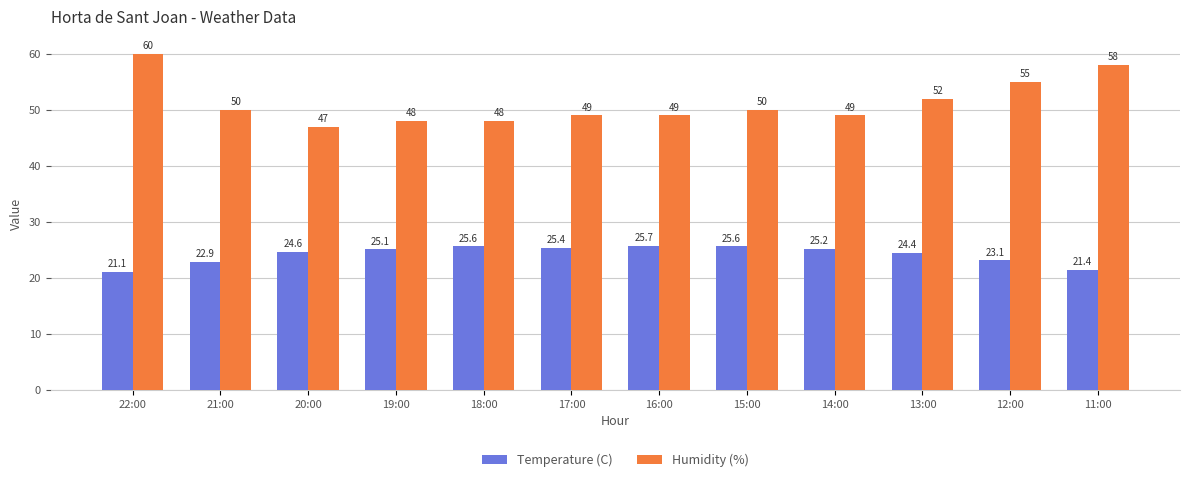

What position from the right is 15:00?

5